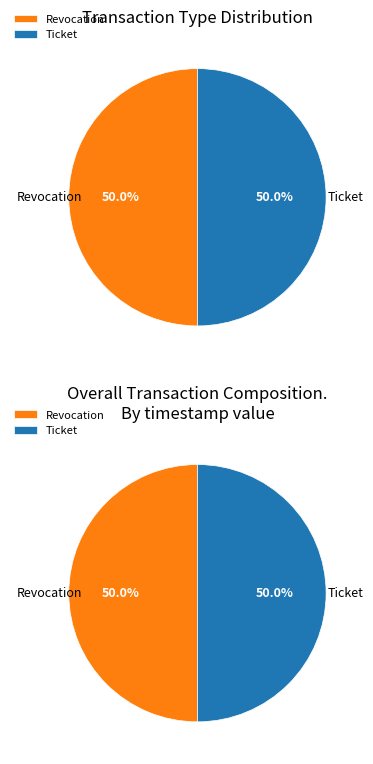

What percentage is the Revocation slice, to the nearest percent?

50%